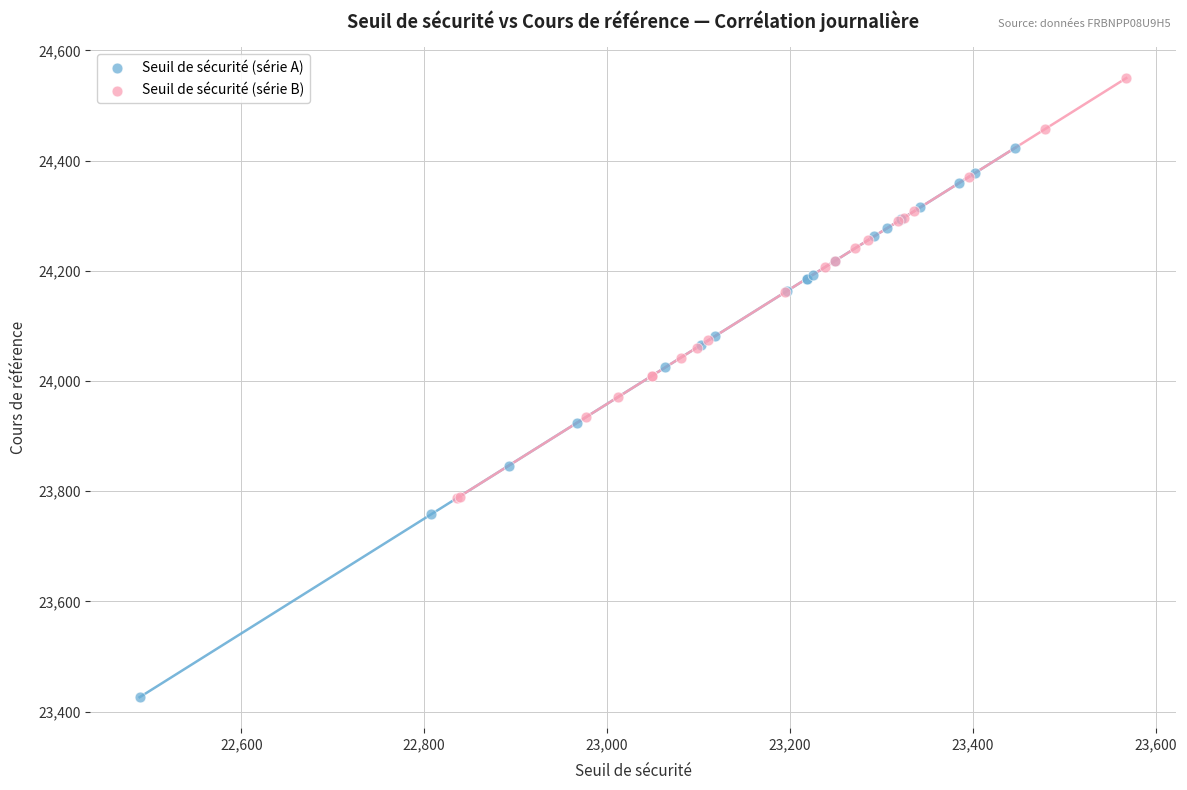

Which series has the largest Y range (max minus min)?

Seuil de sécurité (série A)